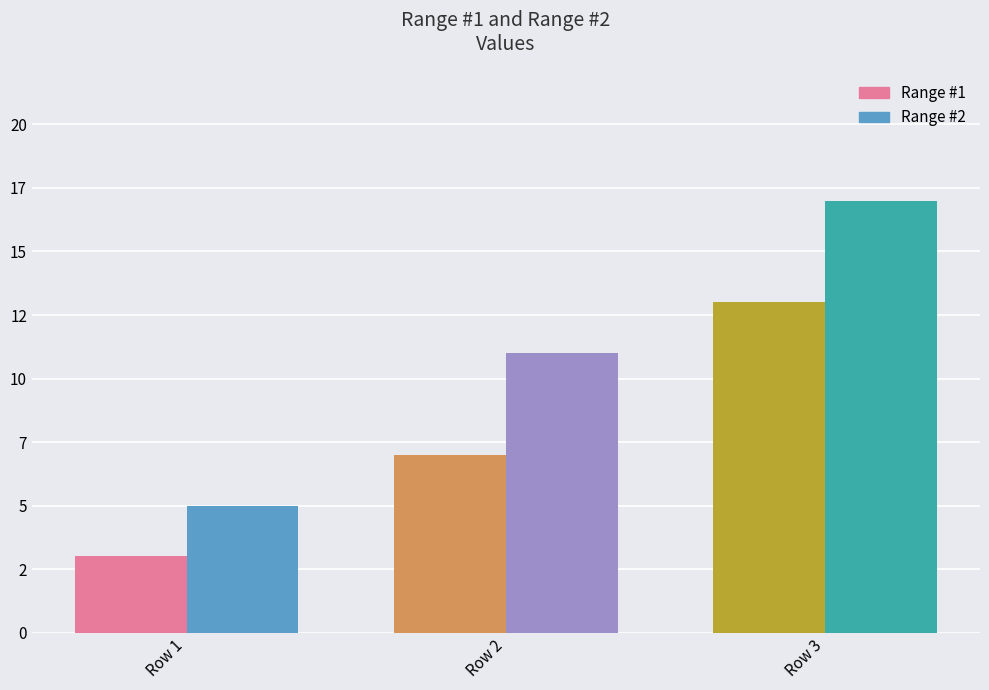

How many data points in Range #1 are above 7?

1